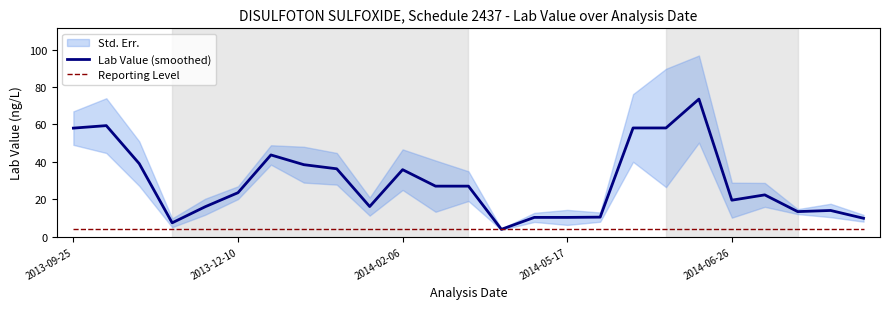

What is the maximum value for Reporting Level?

4.0